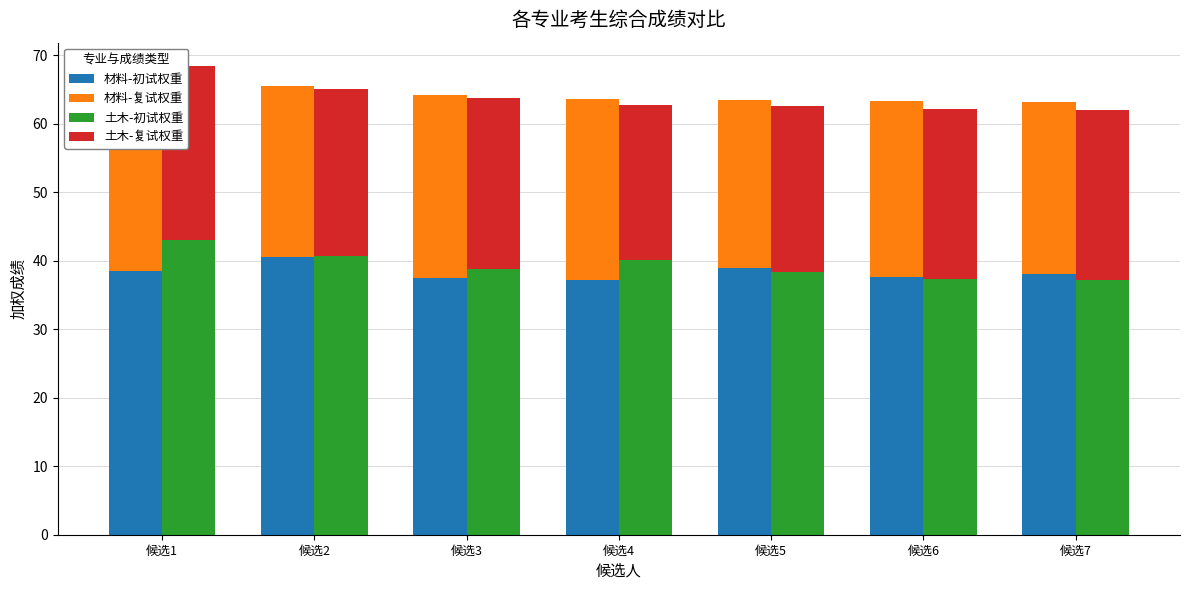

Where does the 材料-复试权重 series first go above 25?

候选3